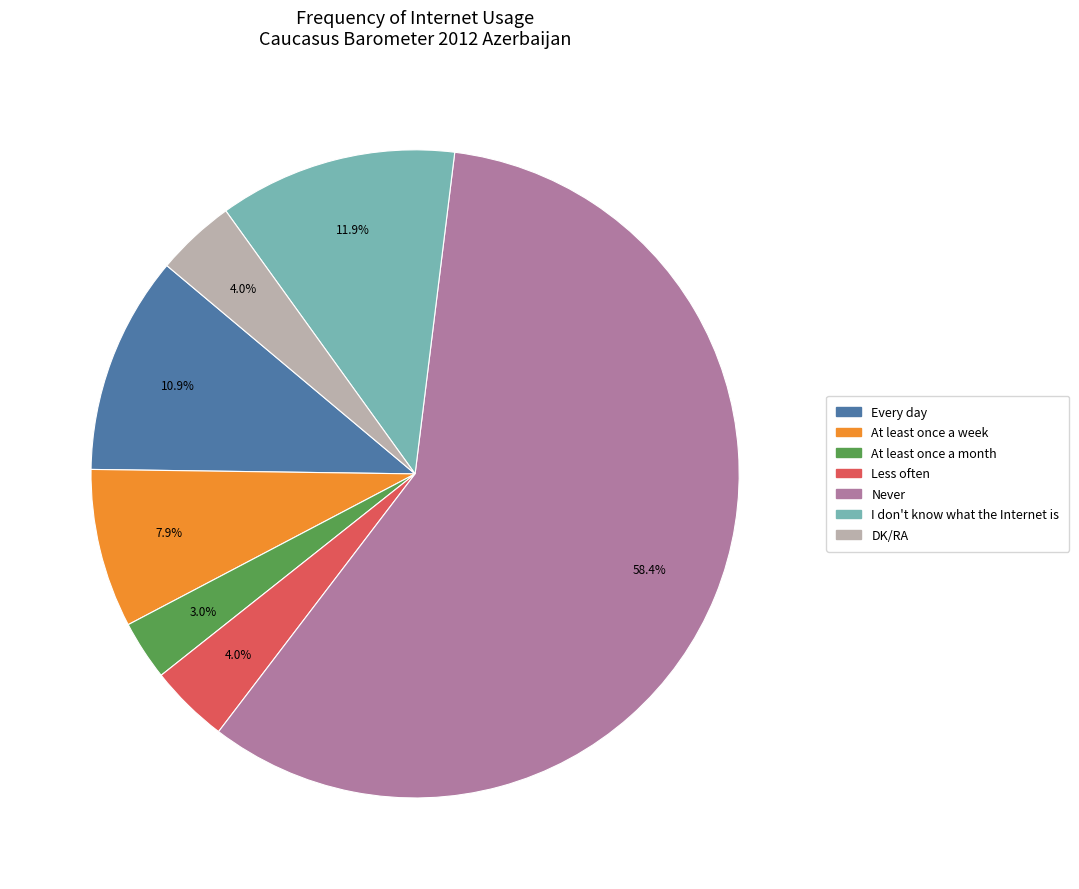

What is the ratio of the value at I don't know what the Internet is to the value at DK/RA?

3.0